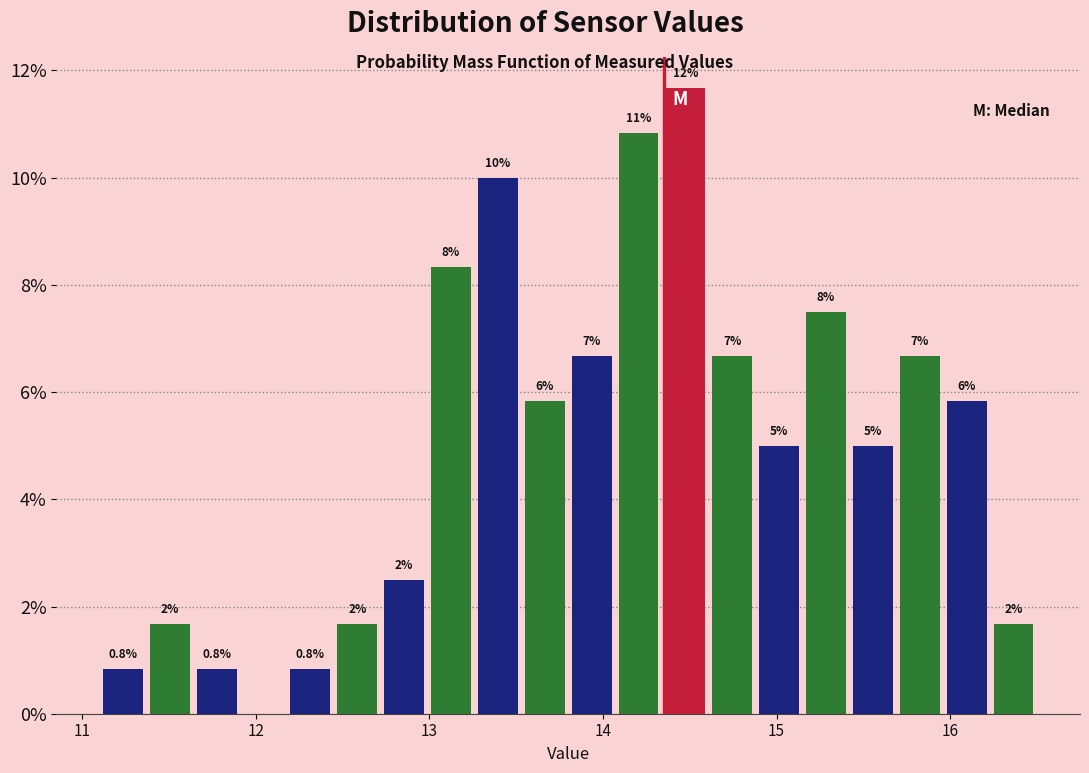

Read against the x-axis, roughly where is the centre of the tallest bar?

14.5